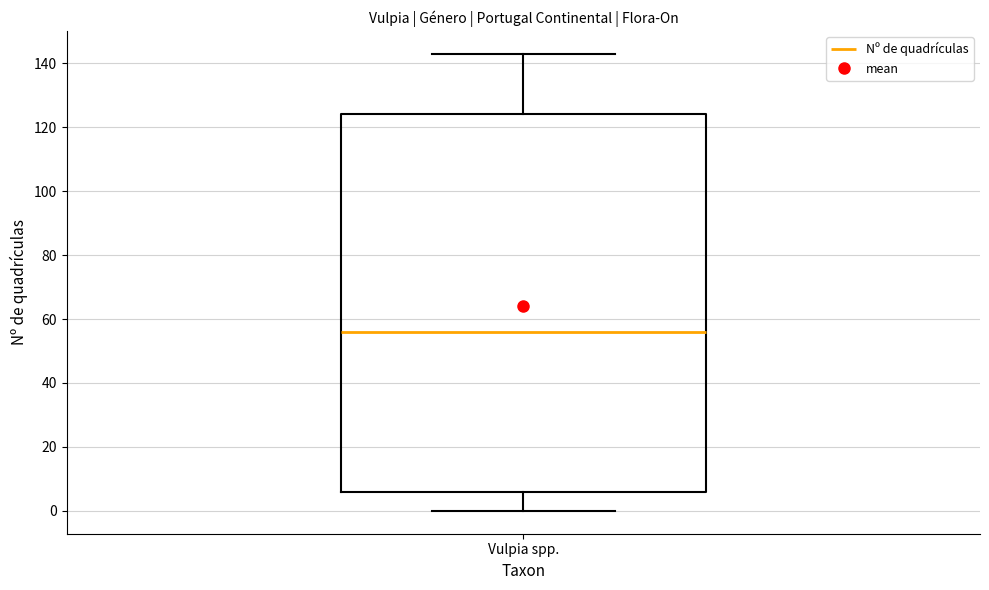

Read this box plot against the y-axis: the position of the median line, the range covered by the box, and the ends of both whiskers. The values are not printed on the chart, so give them approximately, as read against the axis.

median 56, box 6 to 124, whiskers 0 to 144